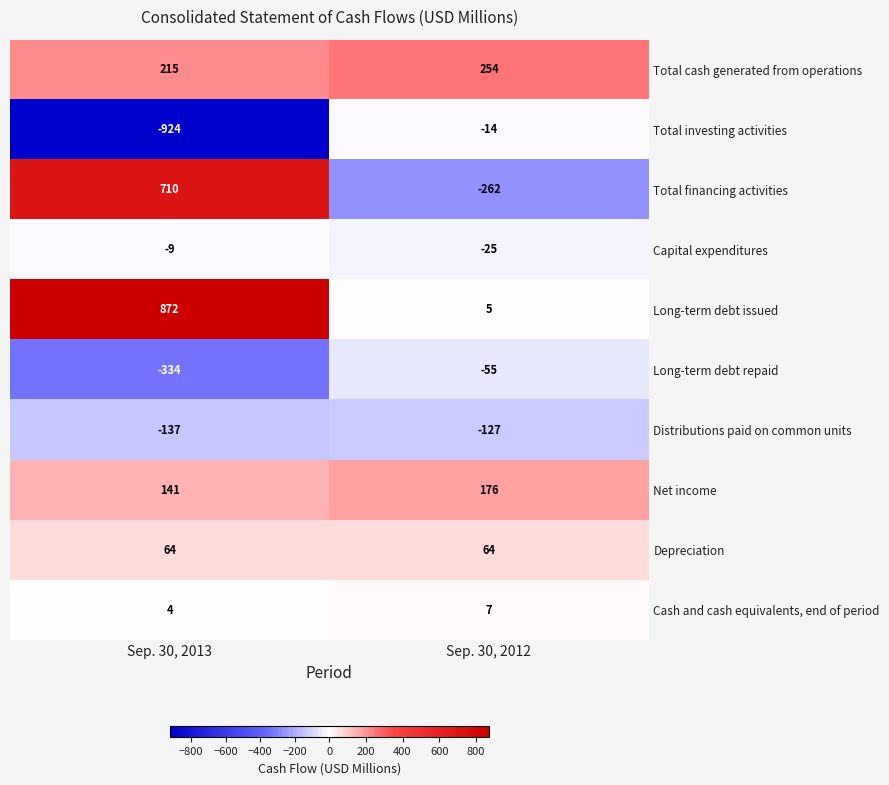

The Long-term debt issued series shows 872 at Sep. 30, 2013. True or false?

True